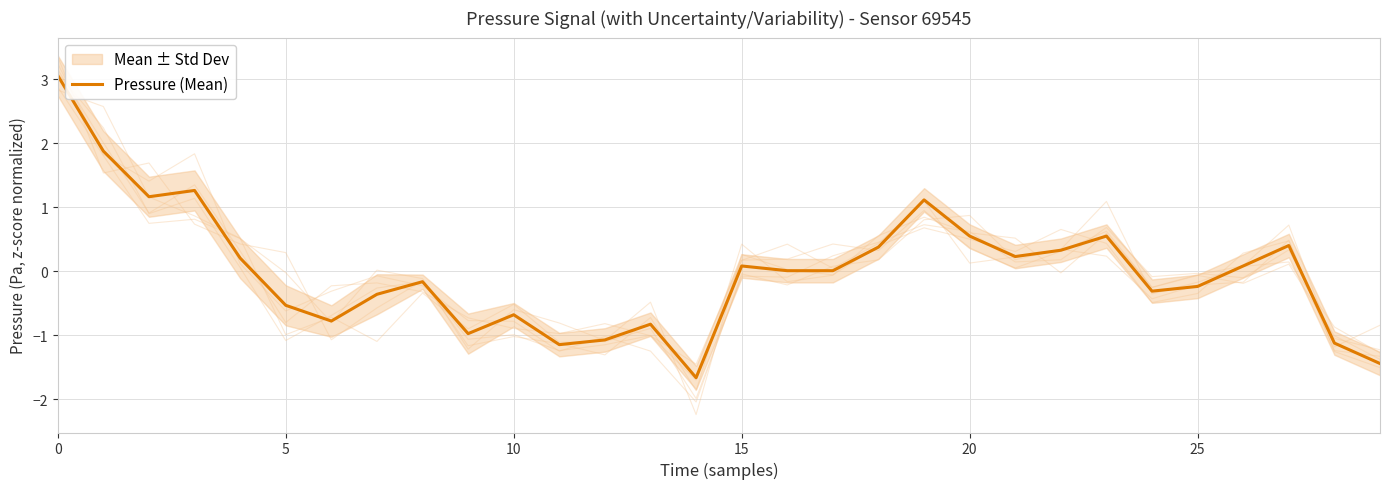

How many values are below zero?

14